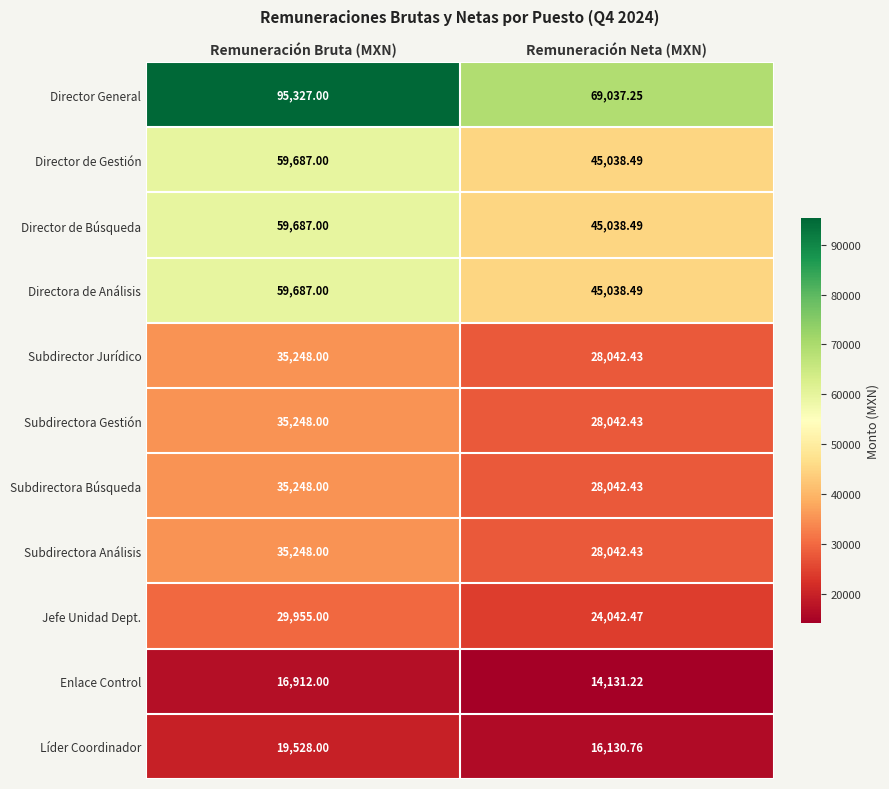

Which series has the largest range (max minus min)?

Director General